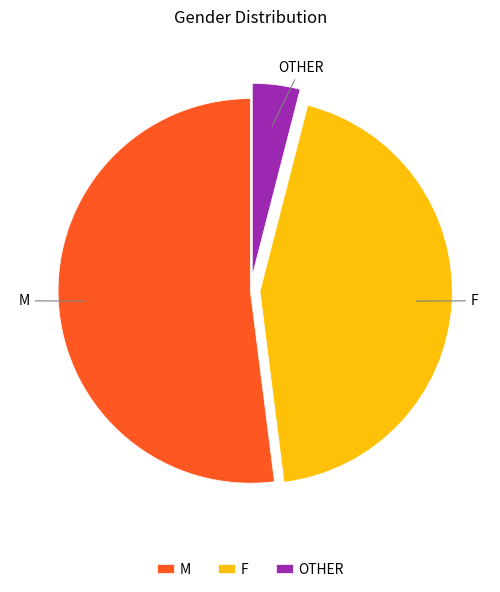

How many slices are in this pie chart?

3